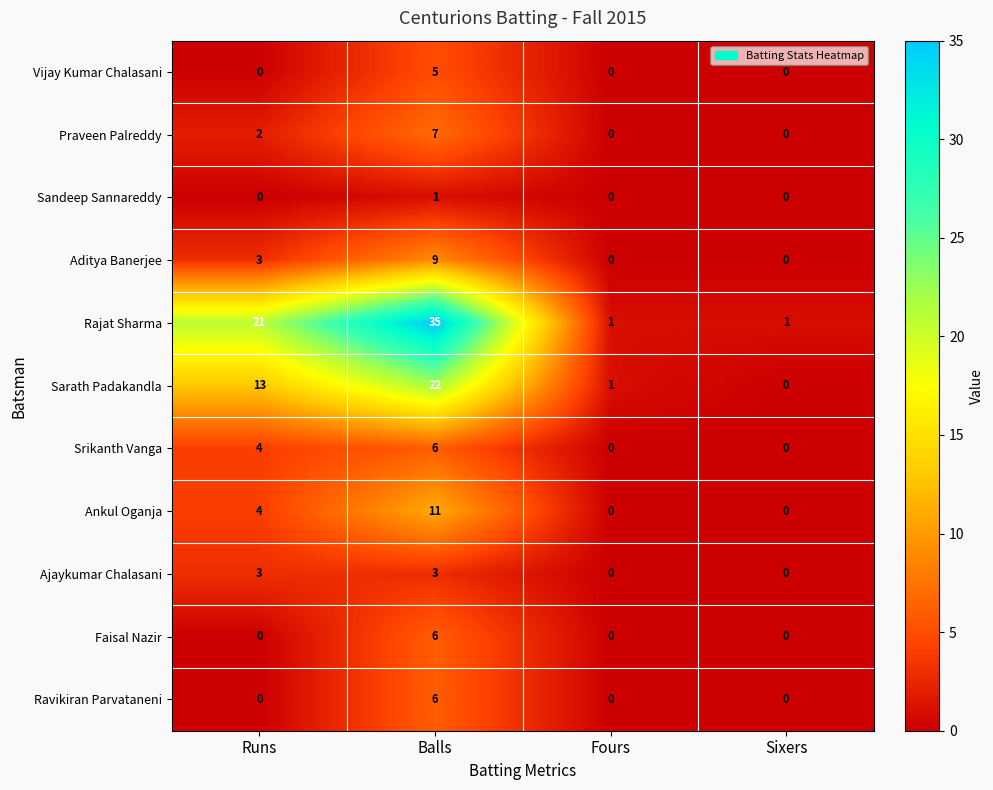

Is it true that Praveen Palreddy equals 2 at Balls?

False